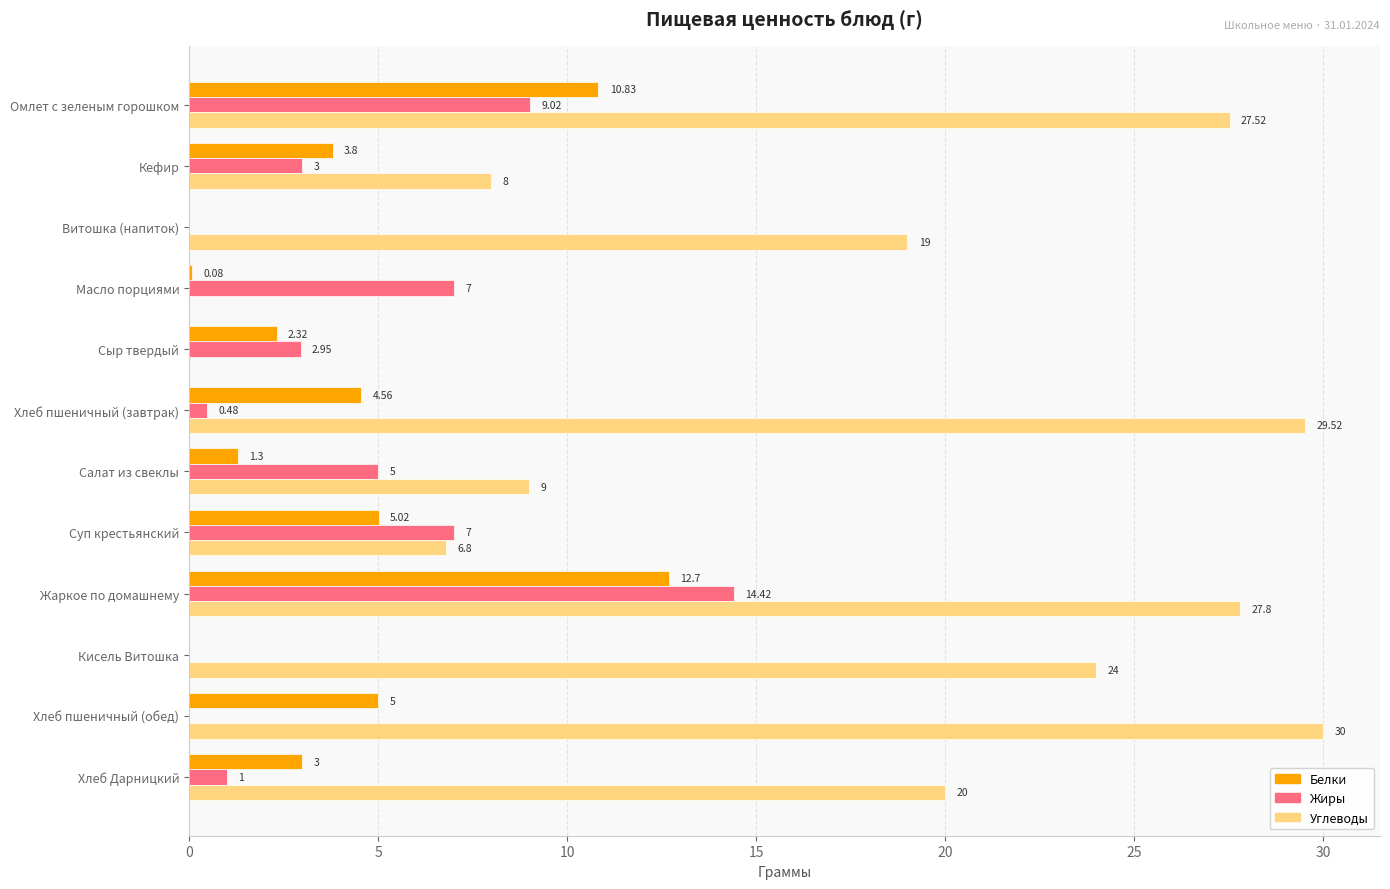

Between Масло порциями and Хлеб пшеничный (обед), which series saw the biggest shift?

Углеводы